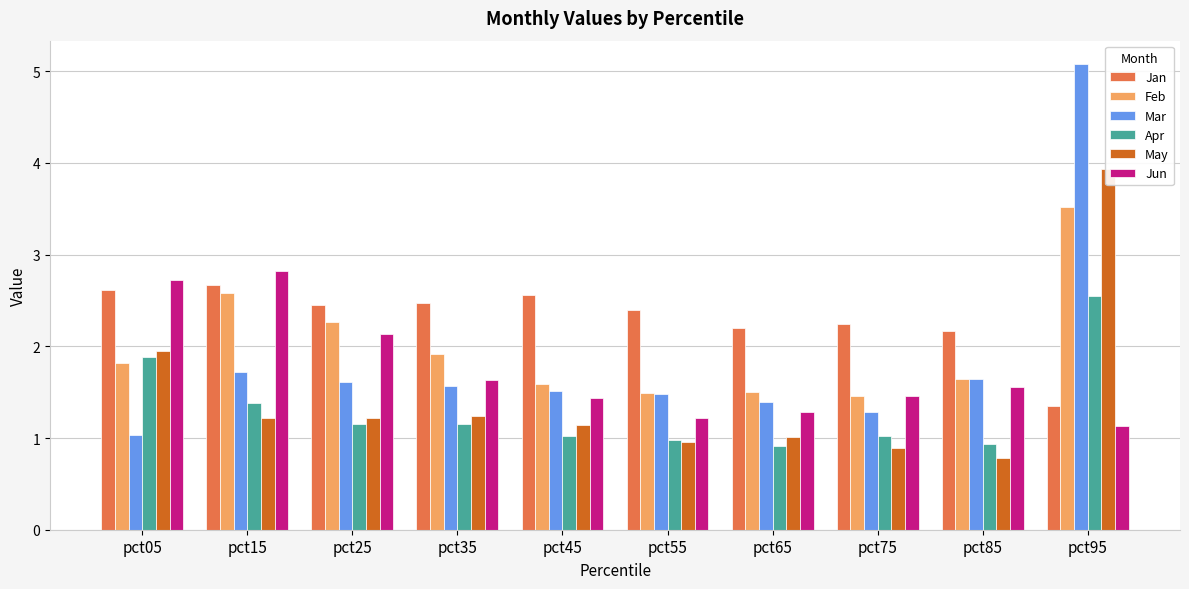

How many groups of bars are there?

10